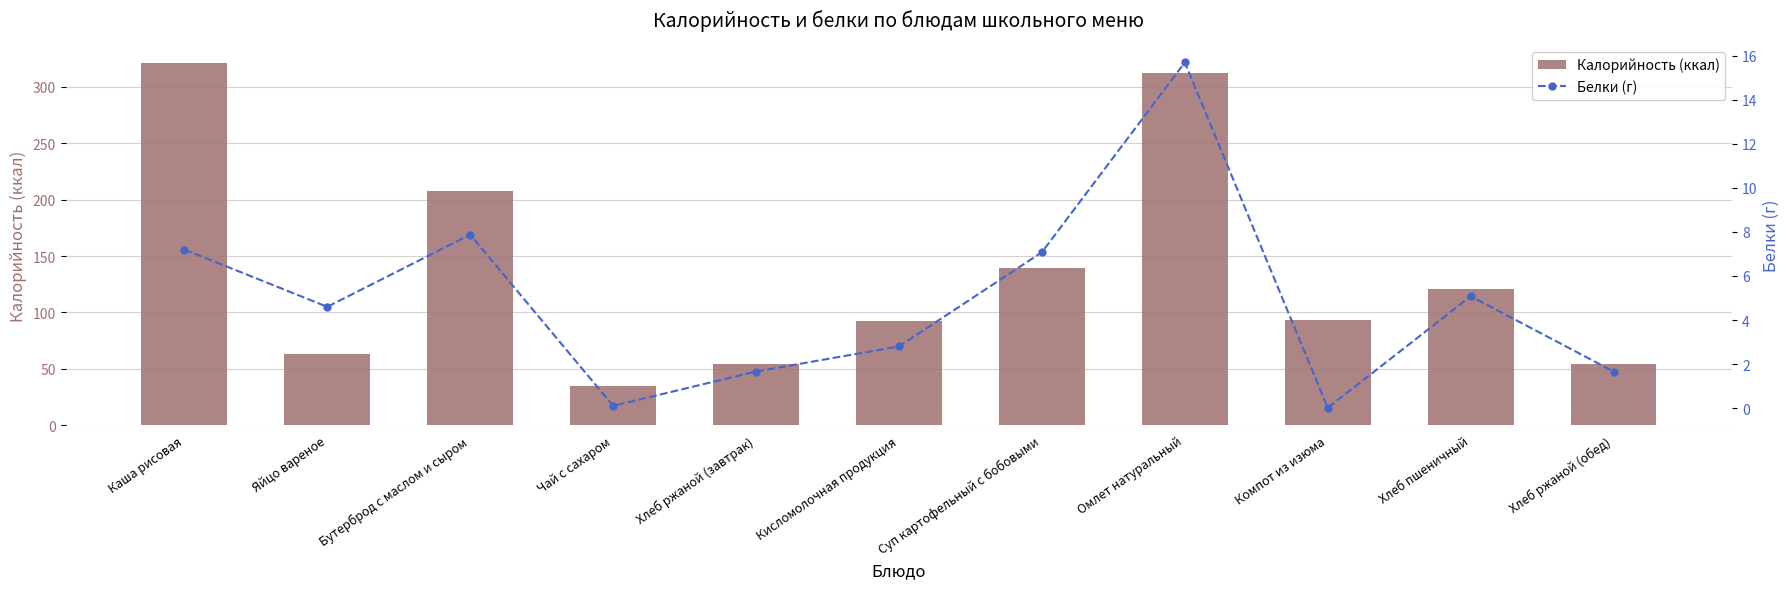

What are all the series names shown in the legend?

Калорийность (ккал), Белки (г)